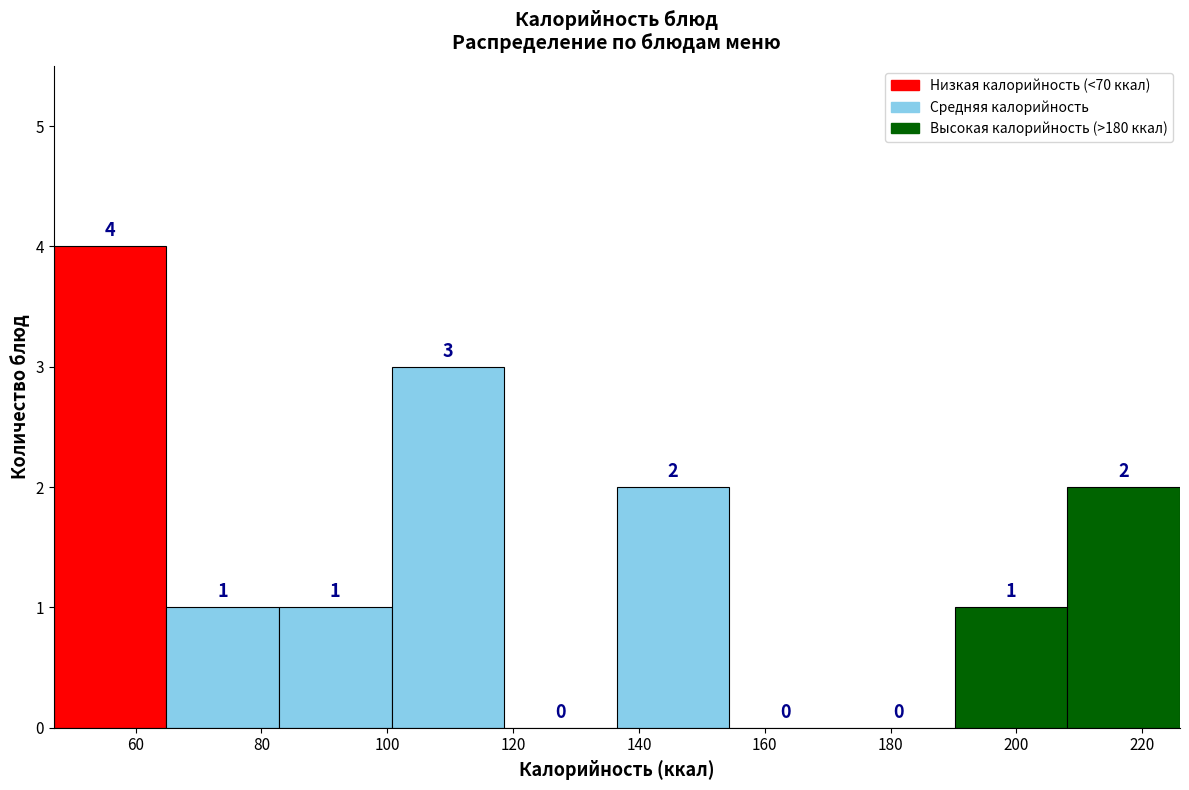

What is the height of the bar covering 136 to 154 on the x-axis? The bar edges are not printed on the chart, so give them approximately, as read against the axis.

2